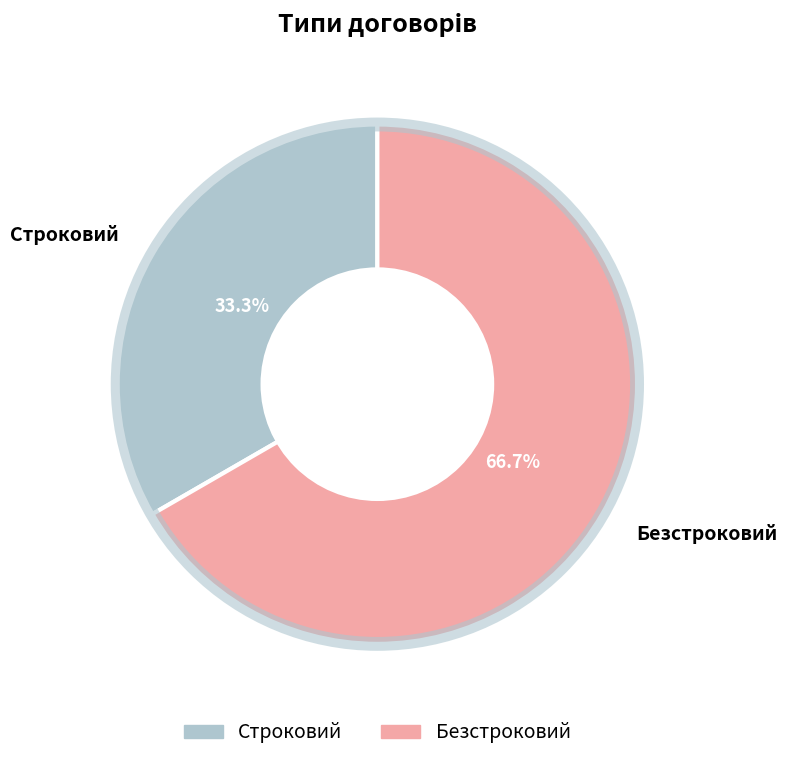

To the nearest percent, what is the difference between the Безстроковий and Строковий slice percentages?

33%